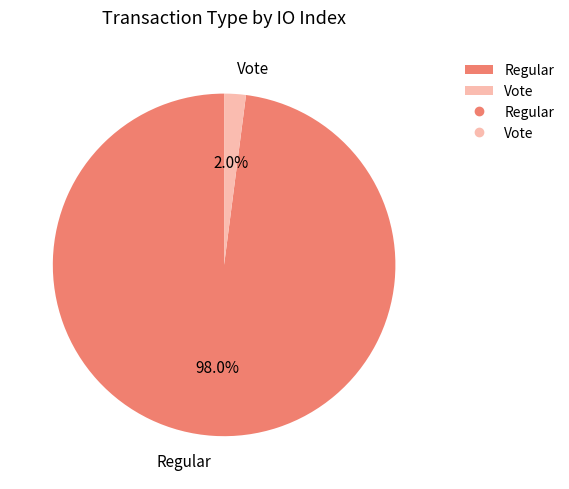

Between Regular and Vote, which is larger?

Regular